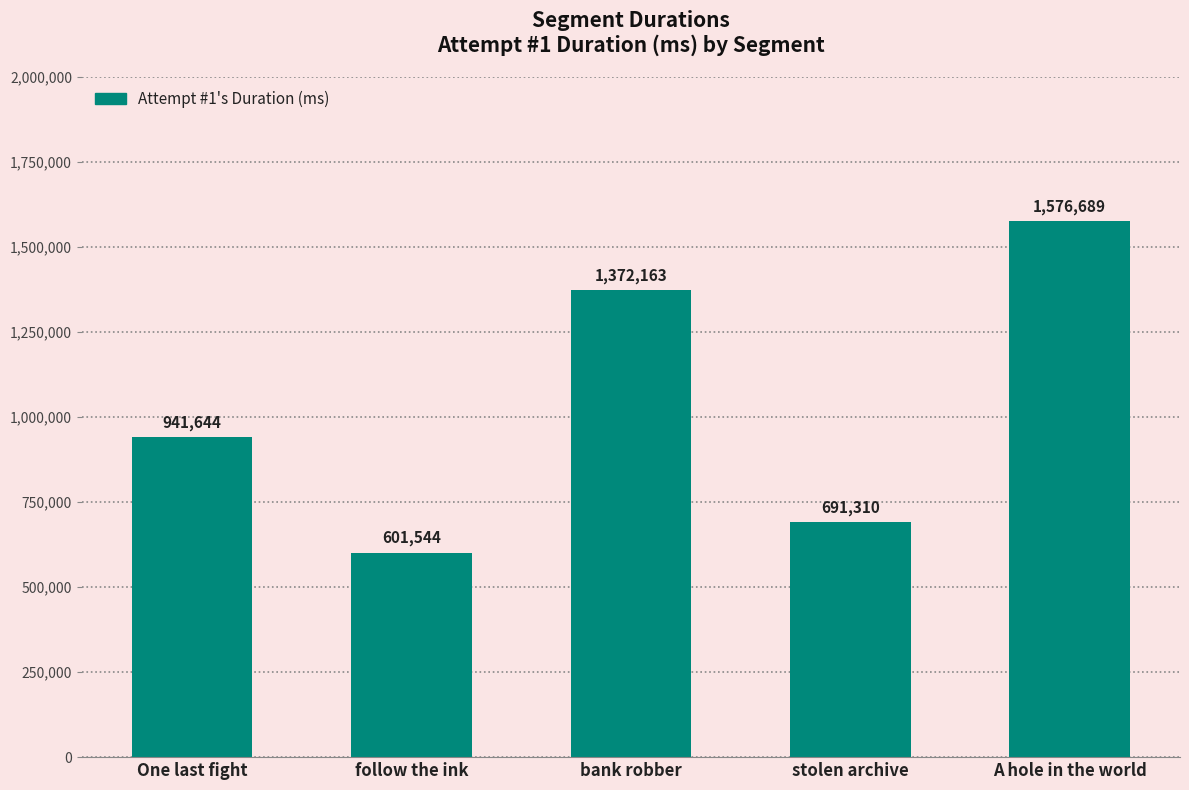

Approximately how many times larger is the value at One last fight compared to A hole in the world?

0.6